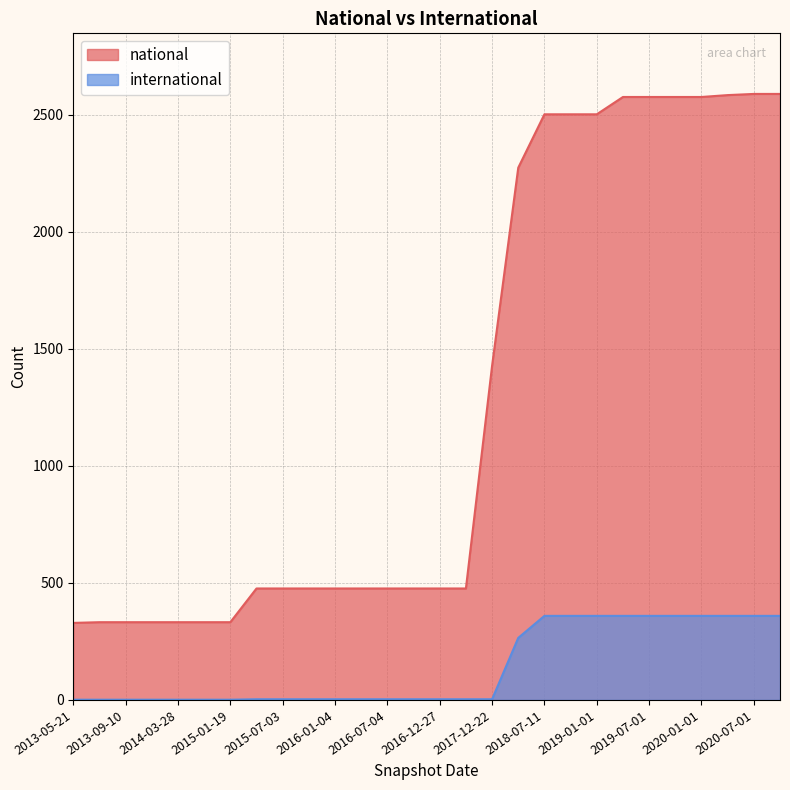

What is the difference between the national values at 2019-10-09 and 2014-03-28?

2243